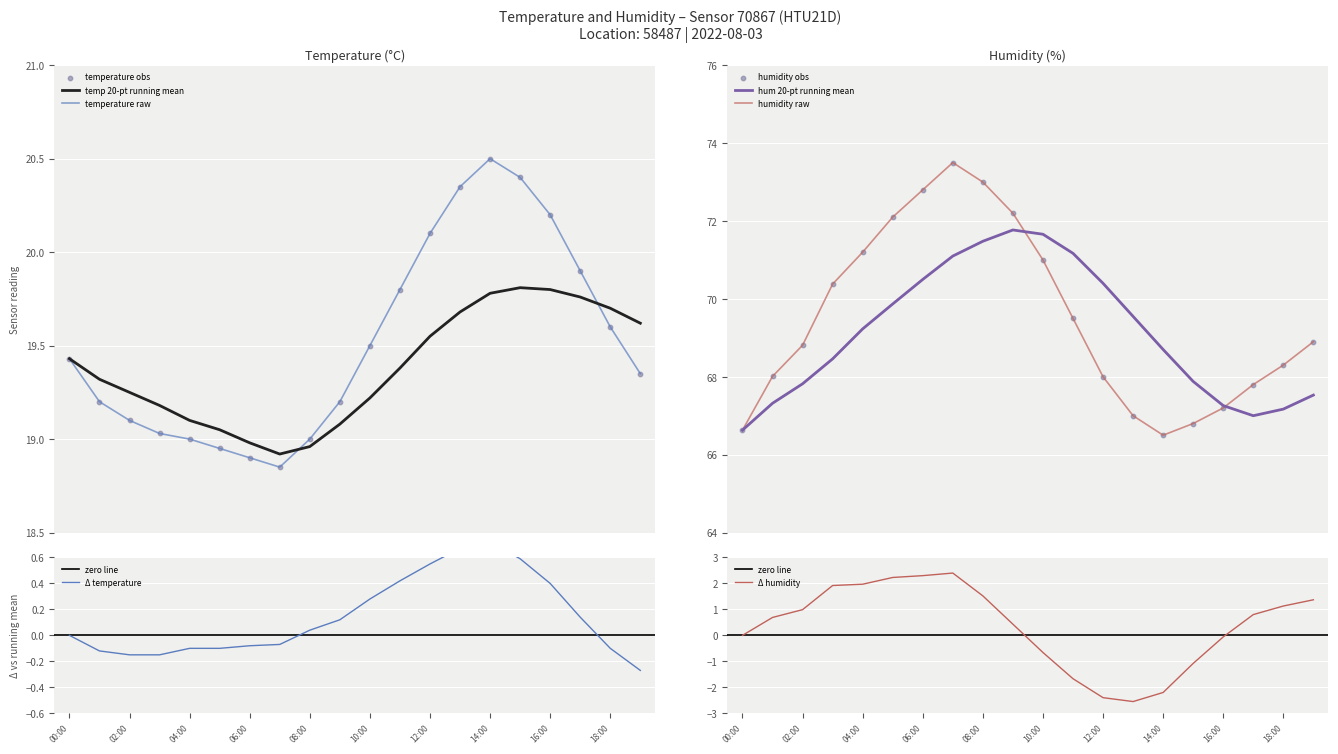

Which series reaches the maximum Y coordinate?

humidity